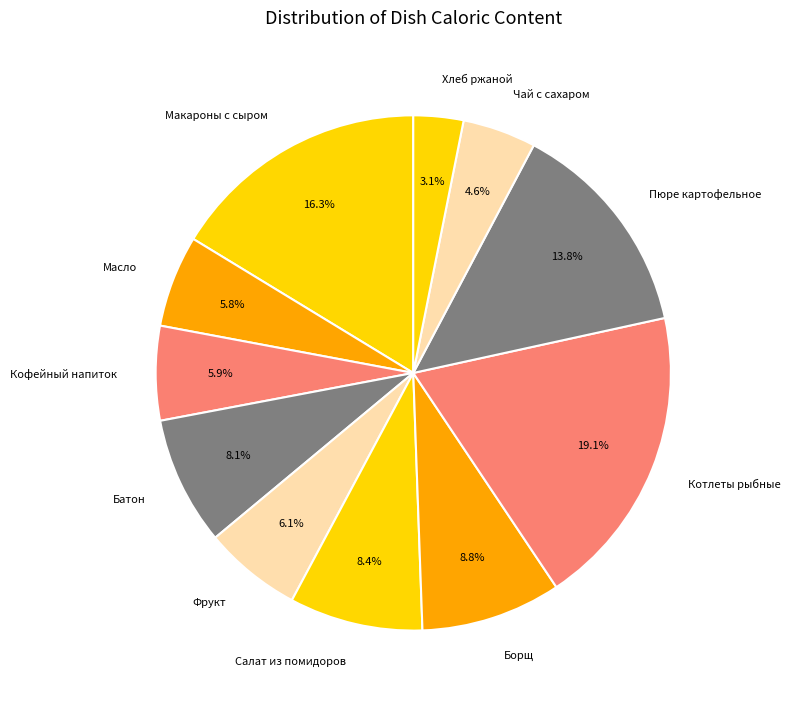

What is the total percentage of Салат из помидоров and Фрукт?

14.5%